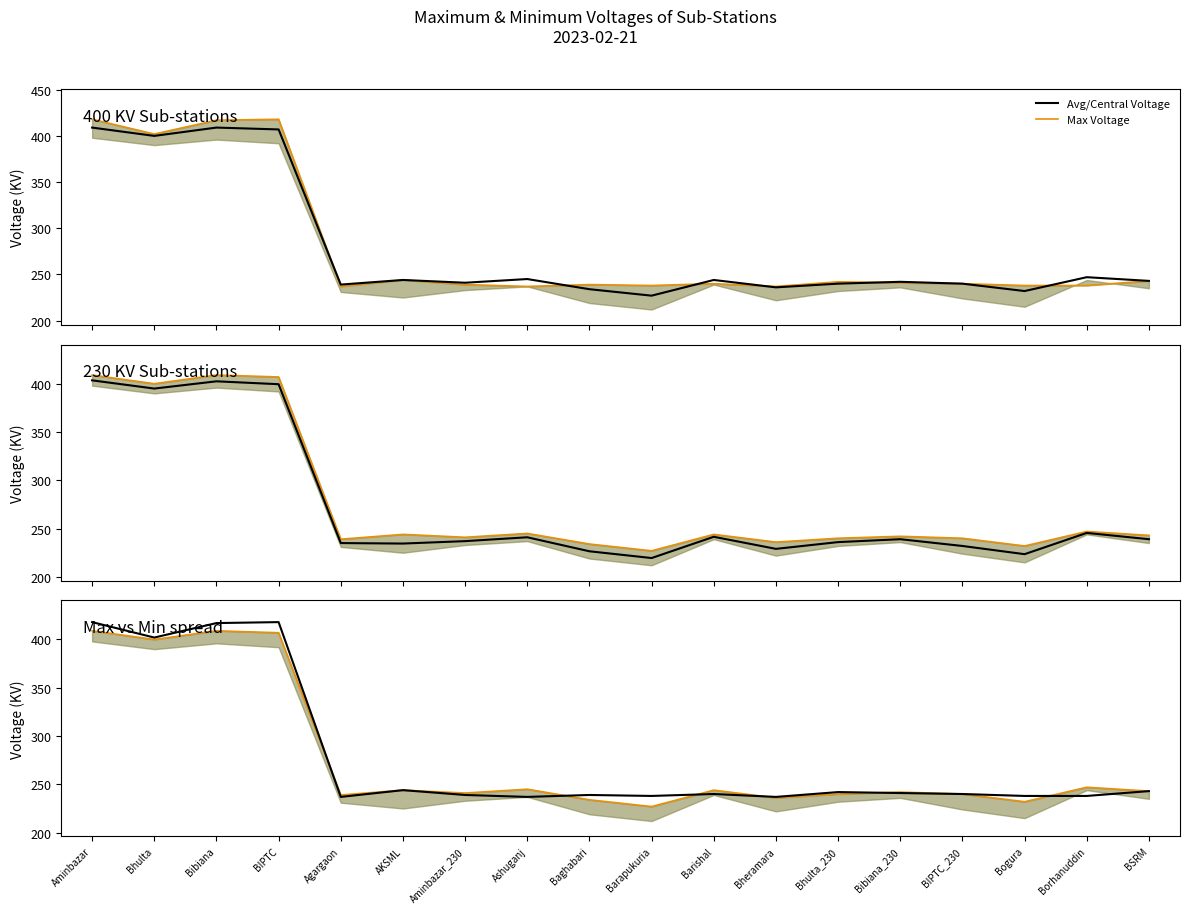

The value of Max Voltage at Barapukuria is 227. True or false?

True